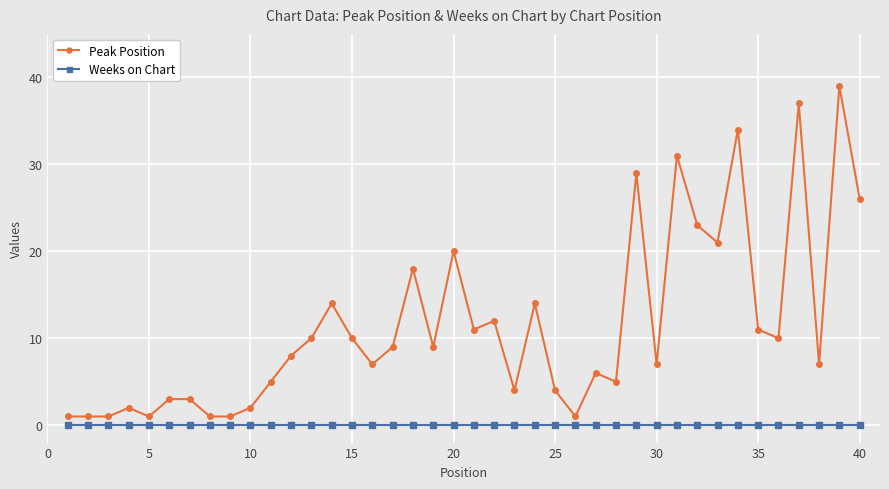

True or false: Peak Position has more than 2 points higher than both neighbors.

True